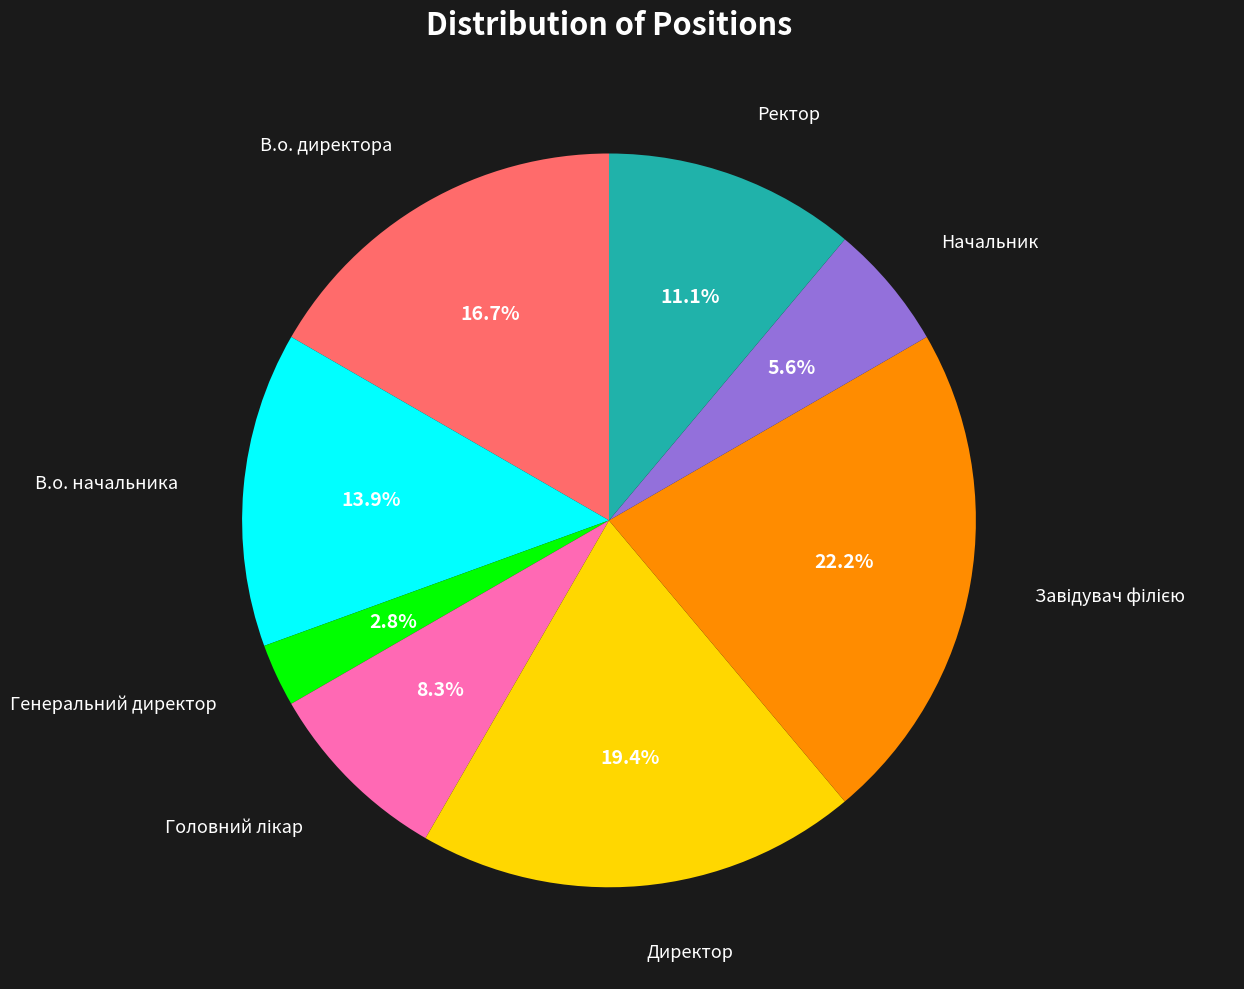

Does any single category account for the majority?

No